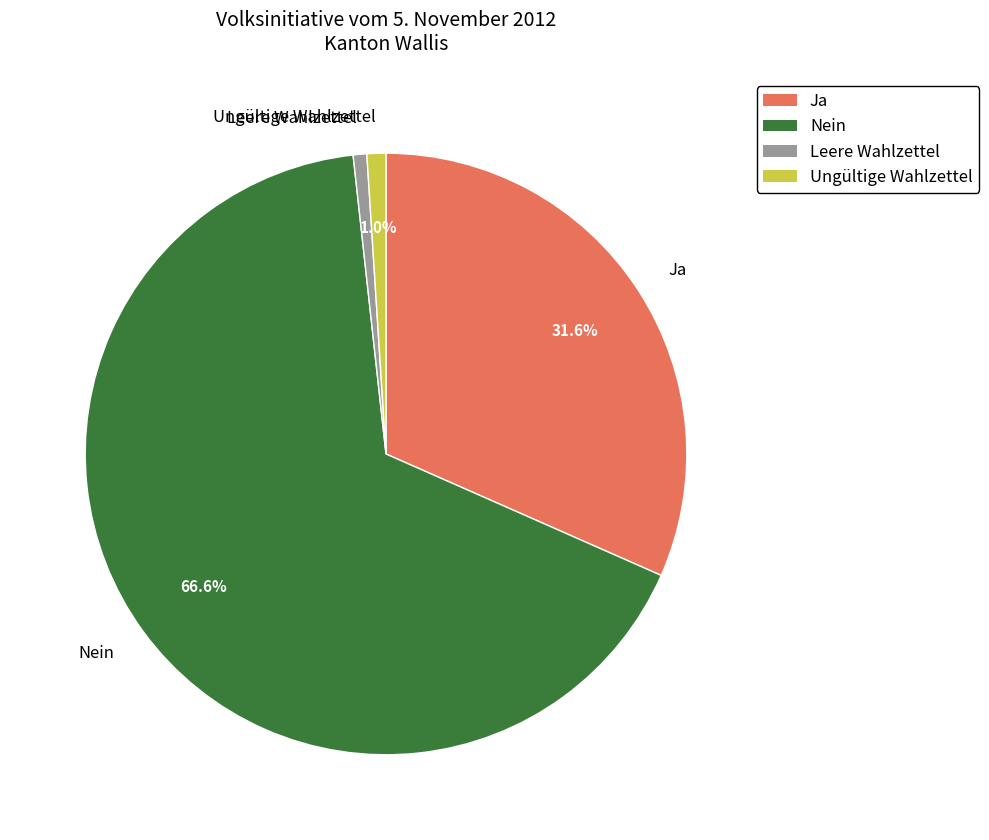

Count the number of slices in the pie.

4